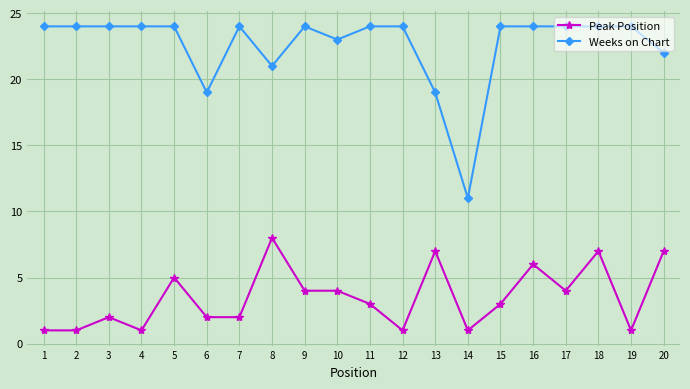

Does the chart have visible grid lines?

Yes